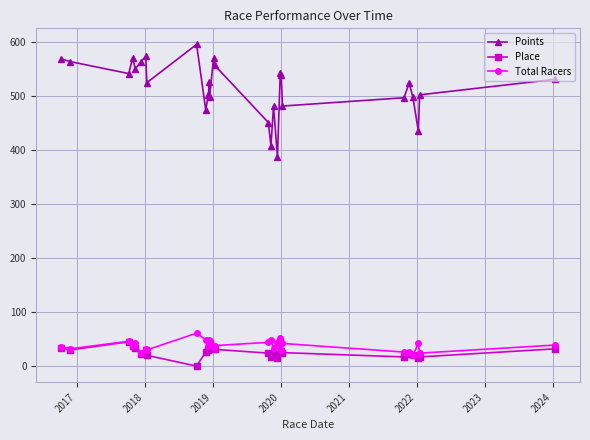

What is the maximum value for Total Racers?

61.0